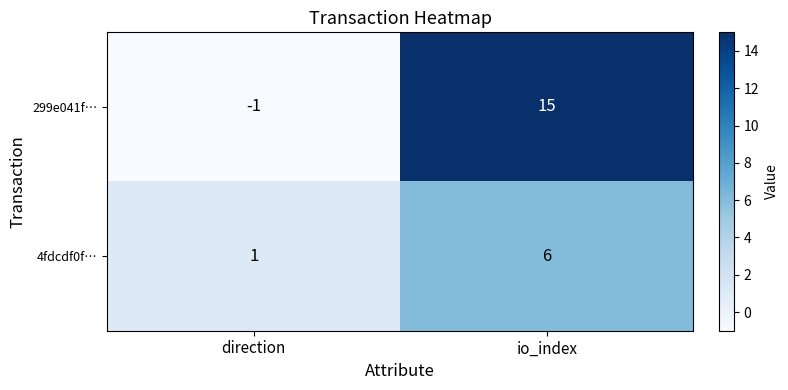

The 299e041f… series shows 27 at io_index. True or false?

False